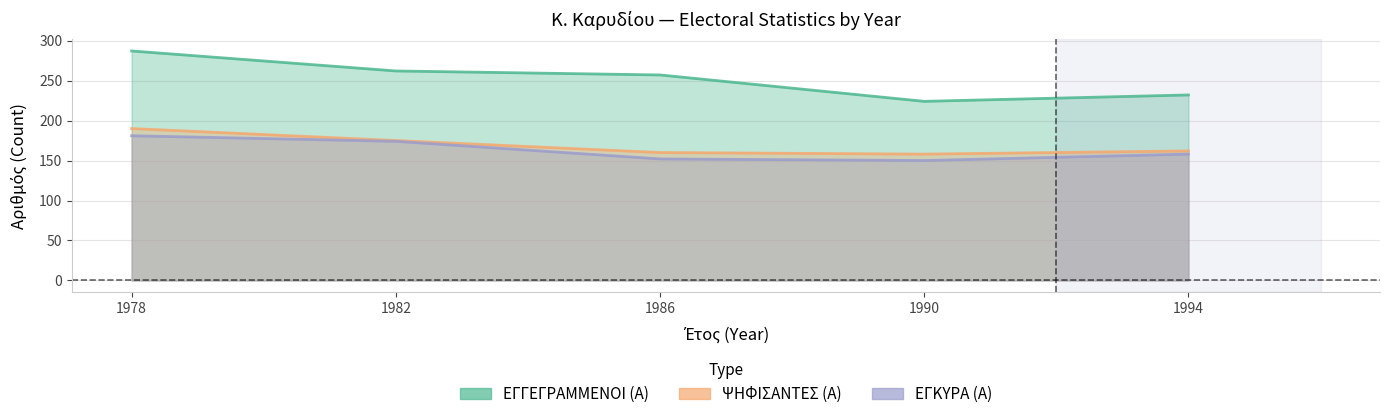

The ΕΓΚΥΡΑ (Α) series shows 301 at 1978. True or false?

False